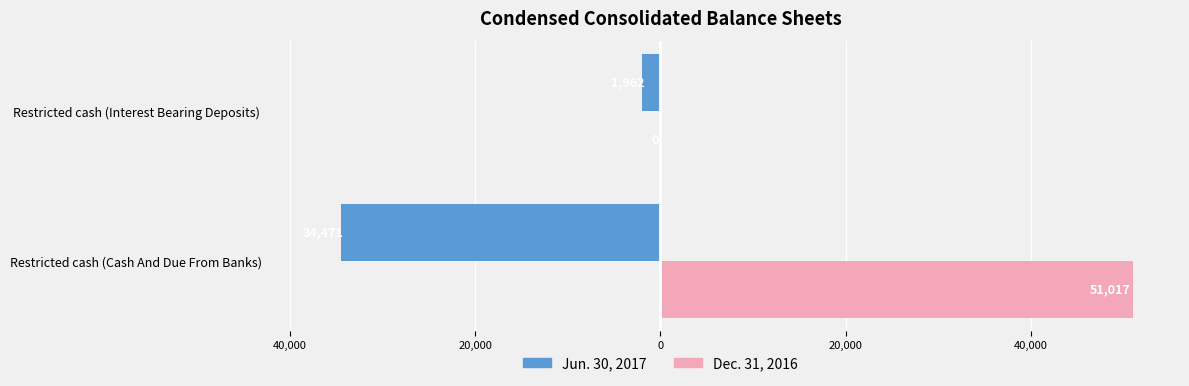

What are all the series names shown in the legend?

Jun. 30, 2017, Dec. 31, 2016